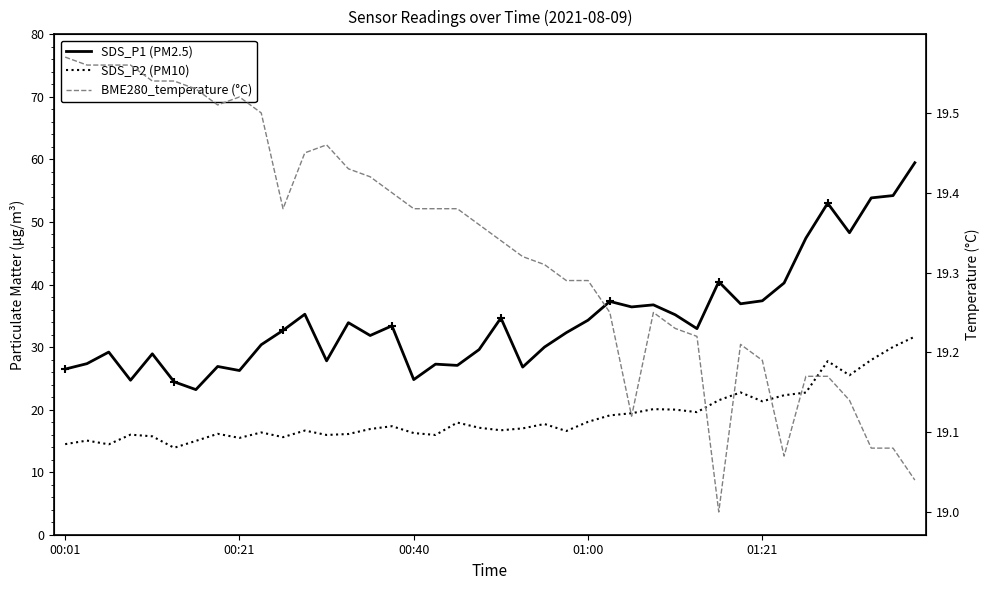

Rank the series by their maximum value, from lowest to highest.

BME280_temperature (°C), SDS_P2 (PM10), SDS_P1 (PM2.5)